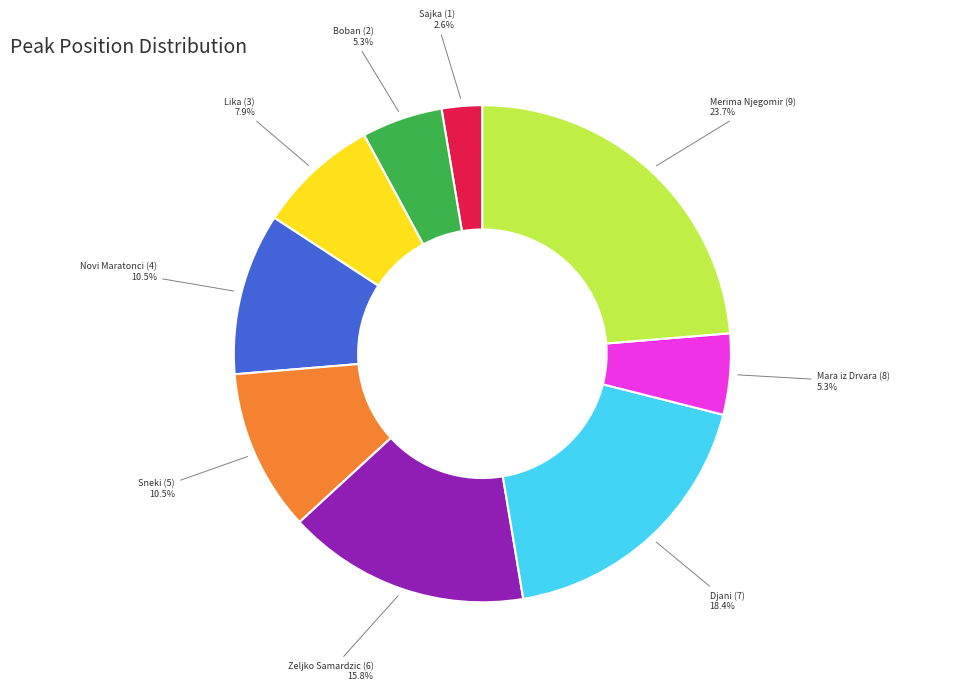

Is there any slice that represents more than half of the pie?

No